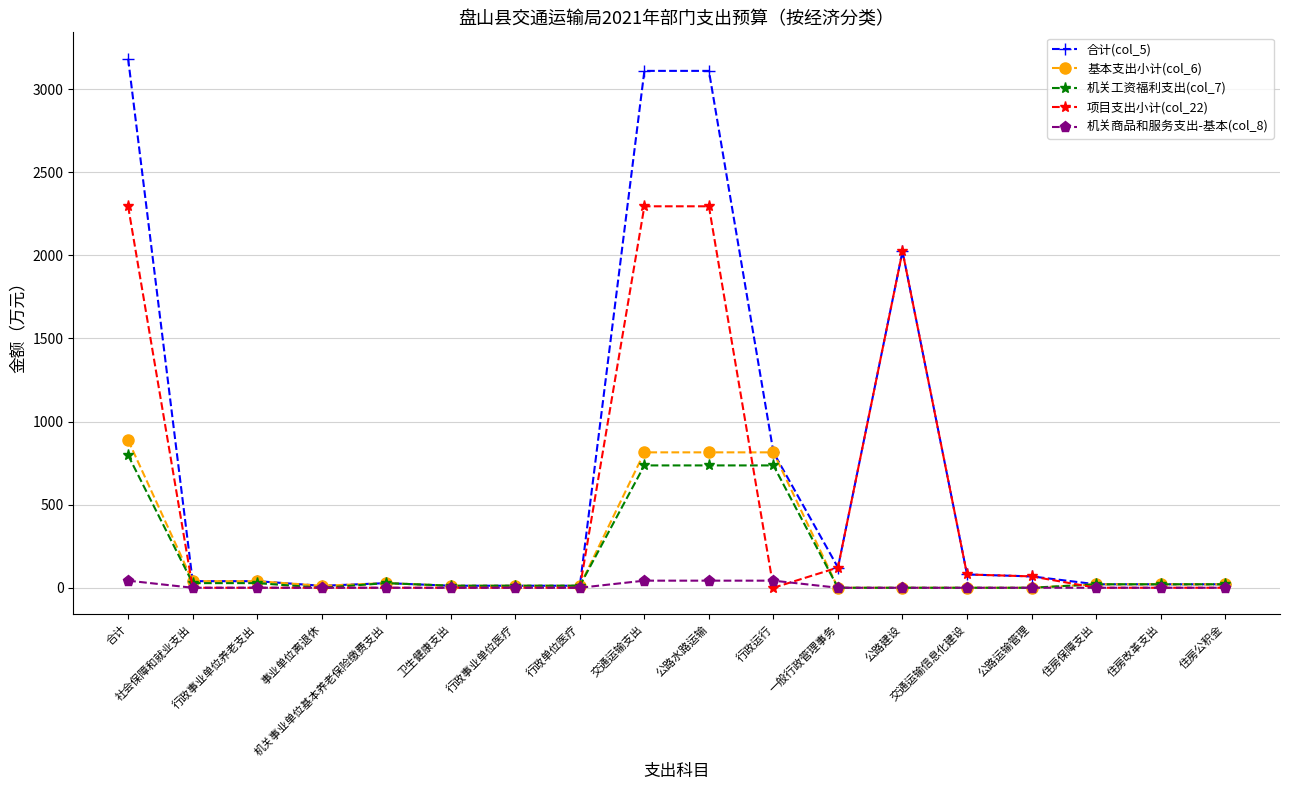

What is the total value across all series at 公路运输管理?

137.0